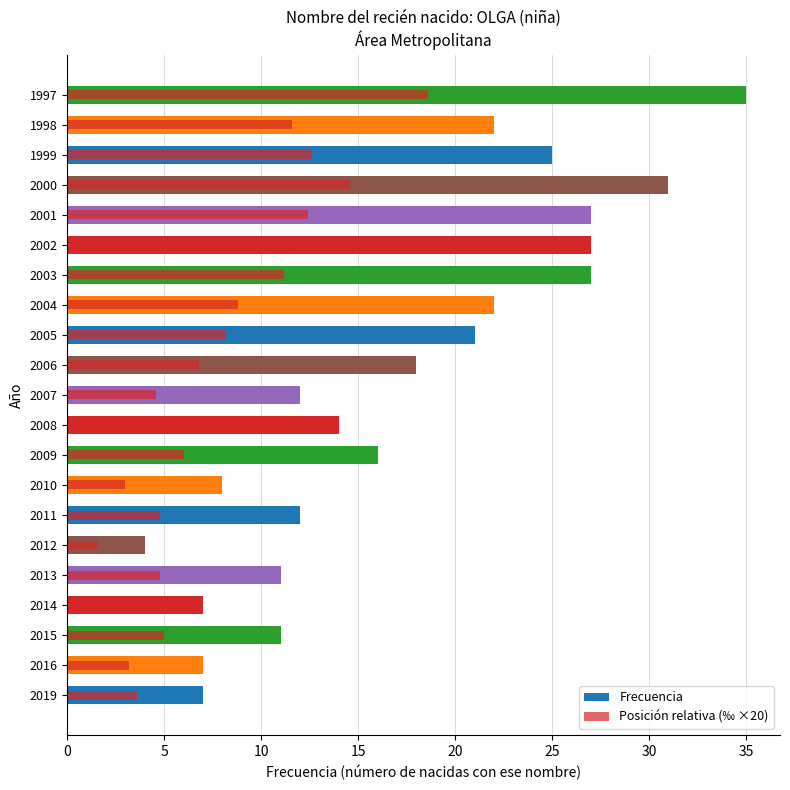

What is the sum of all Frecuencia values?

364.0